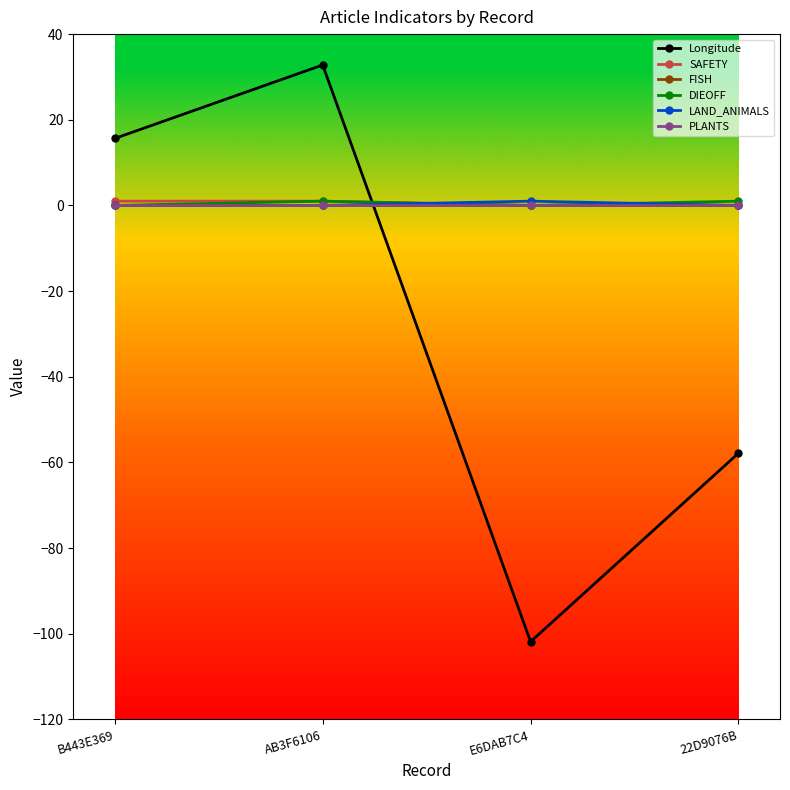

What is the label of the 3rd point from the right?

AB3F6106